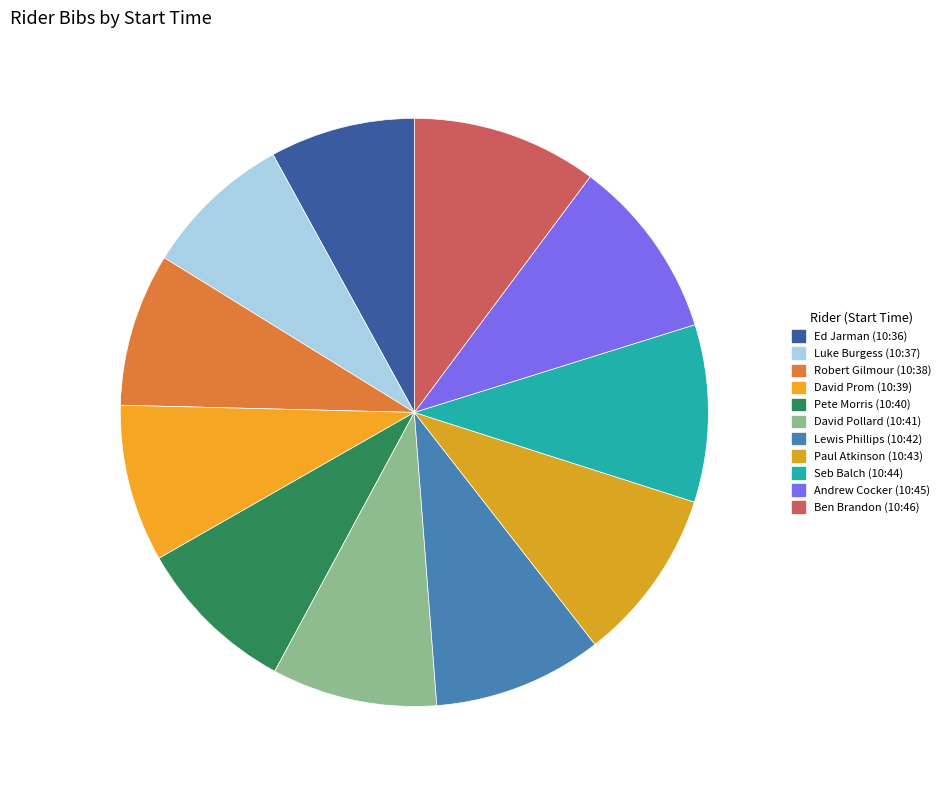

Is the sum of Luke Burgess (10:37) and David Prom (10:39) greater than half?

No